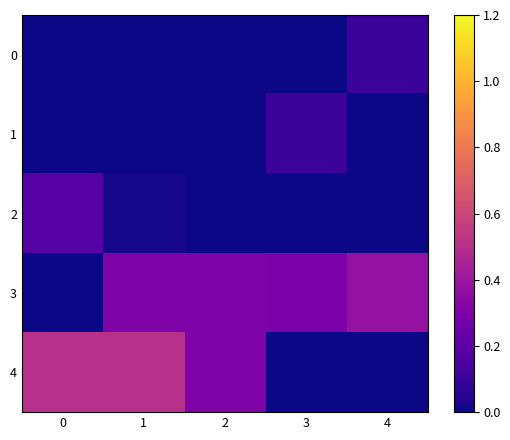

At 1, list the series in order from smallest to largest.

0, 1, 2, 3, 4